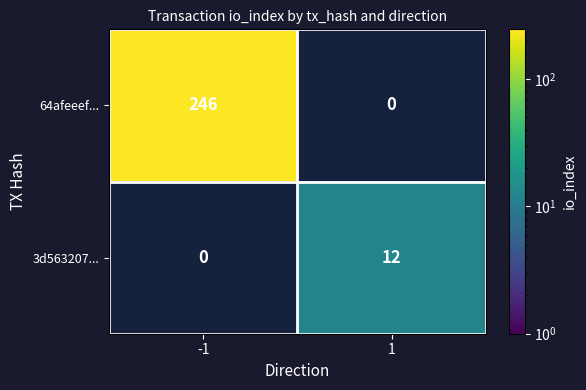

True or false: 3d563207... has a value of 4 at 1.

False